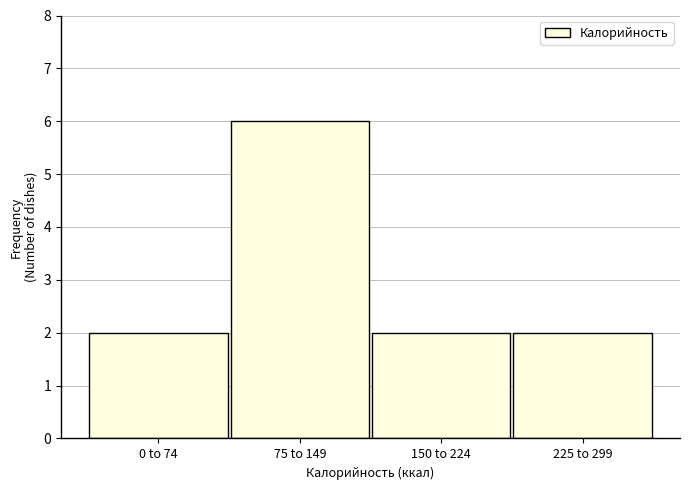

Reading left to right, transcribe all the data shown in this chart.

0 to 74=2	75 to 149=6	150 to 224=2	225 to 299=2